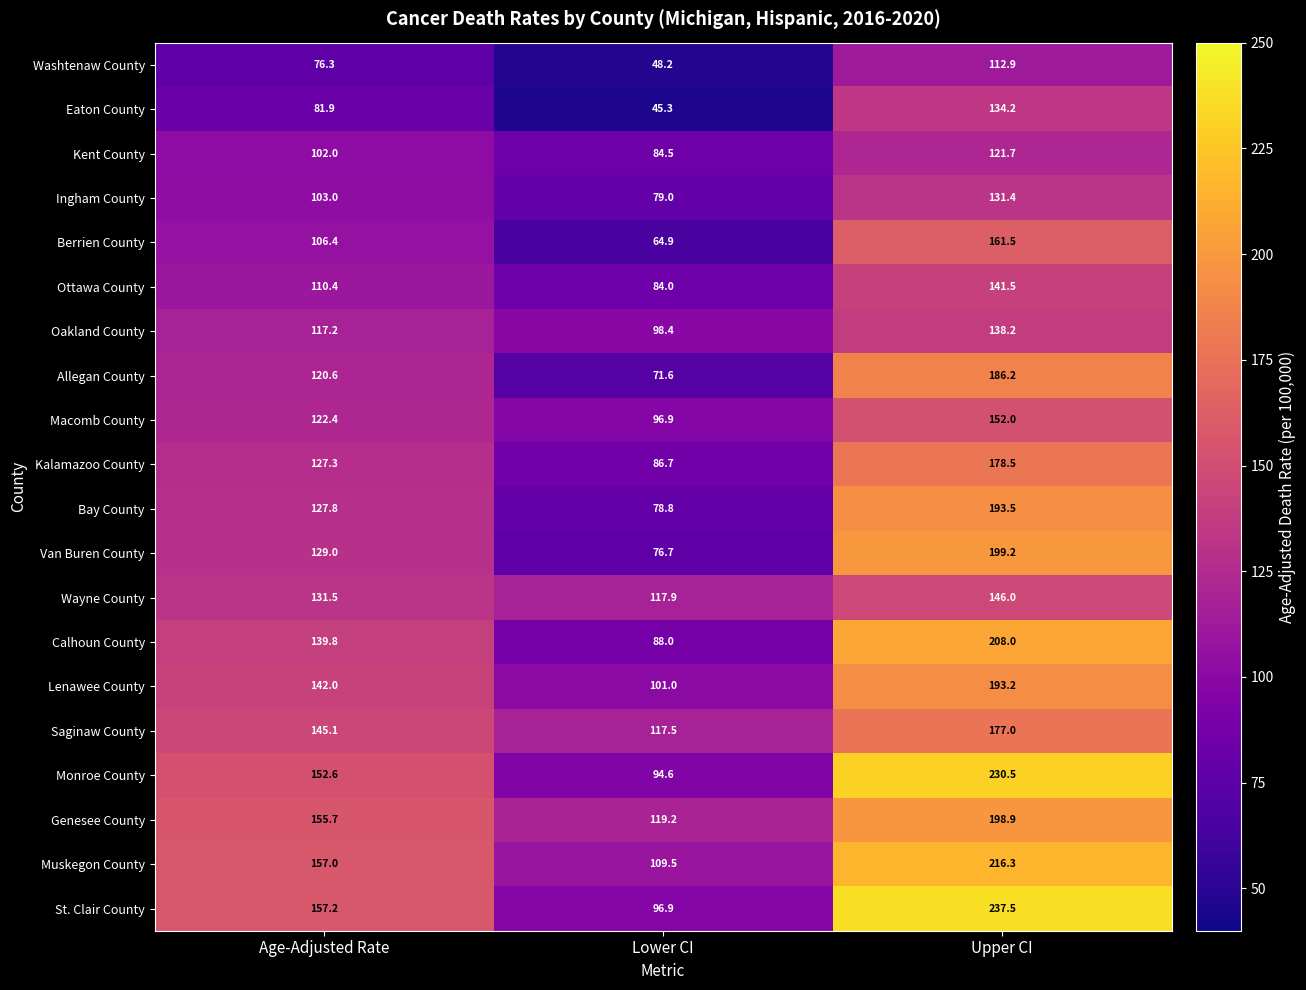

The value of Oakland County at Lower CI is 29.2. True or false?

False